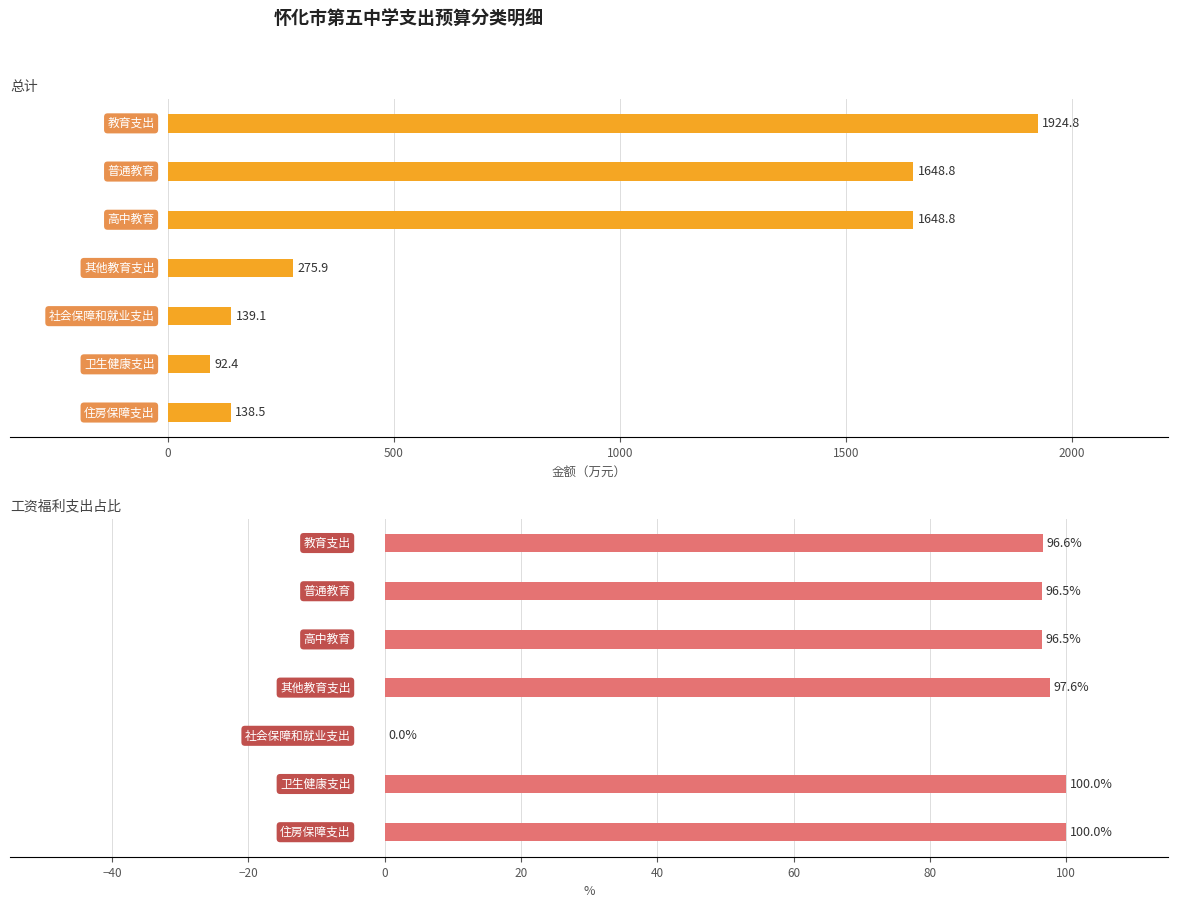

What are all the series names shown in the legend?

总计, 工资福利支出